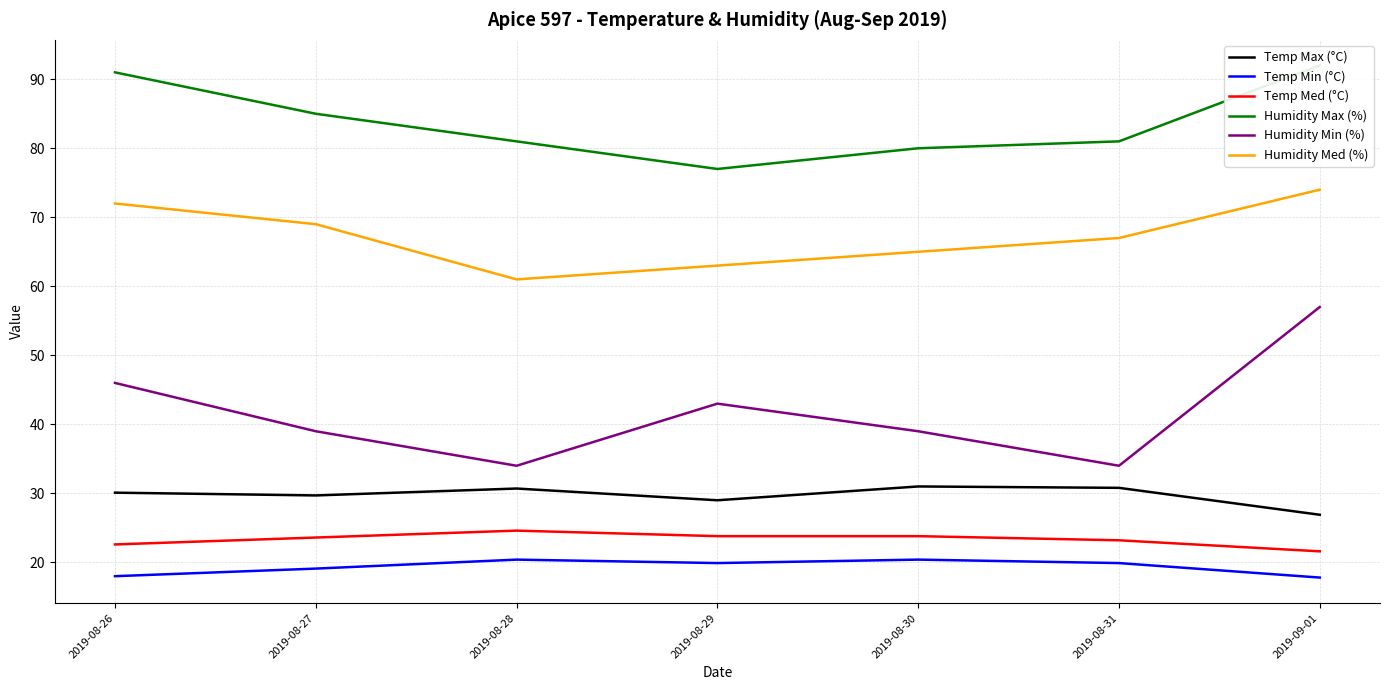

At which category is the sum across all series the highest?

2019-09-01